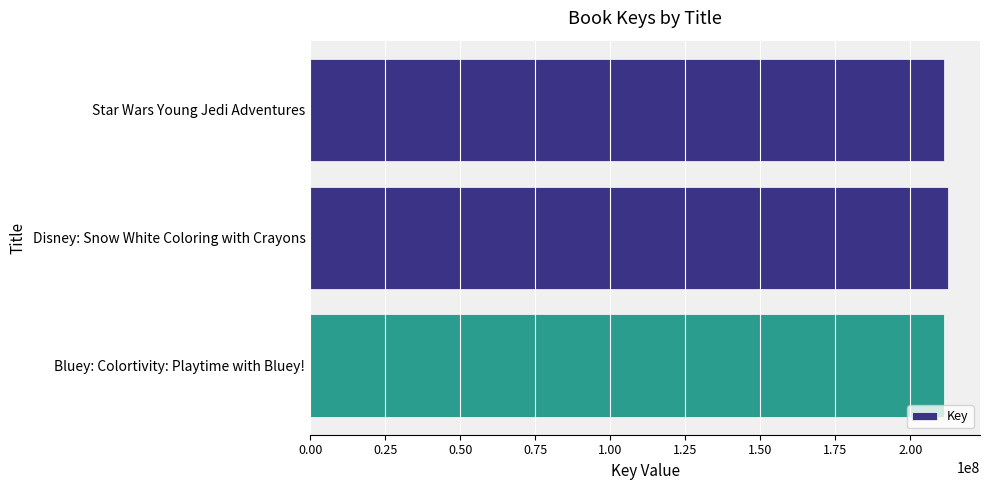

How many values are below 211325895?

1